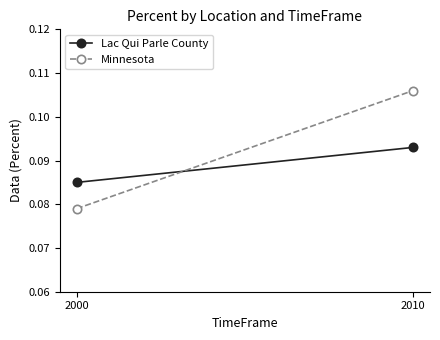

Between 2000 and 2010, which series saw the biggest shift?

Minnesota